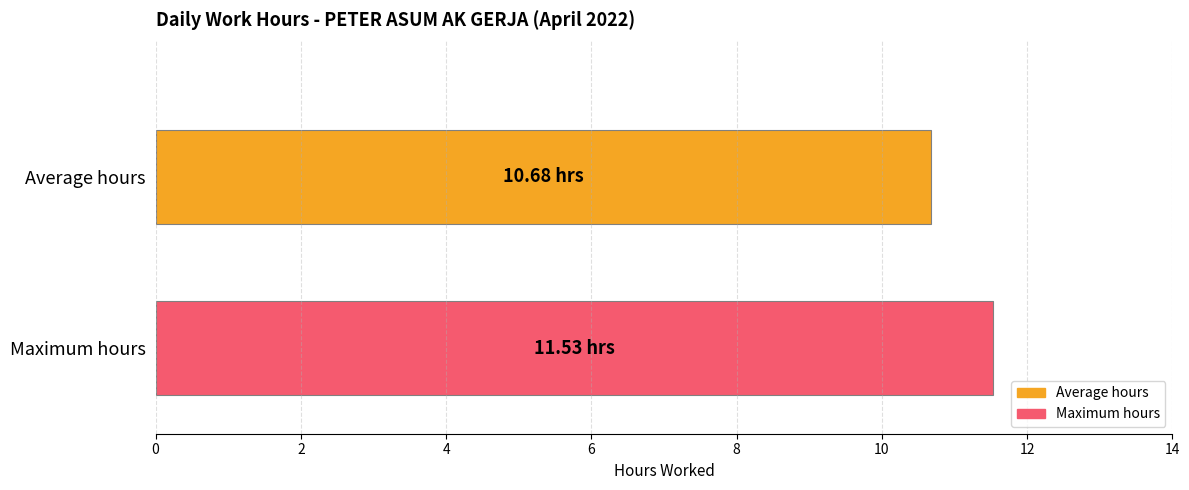

What is the smallest value displayed?

10.7